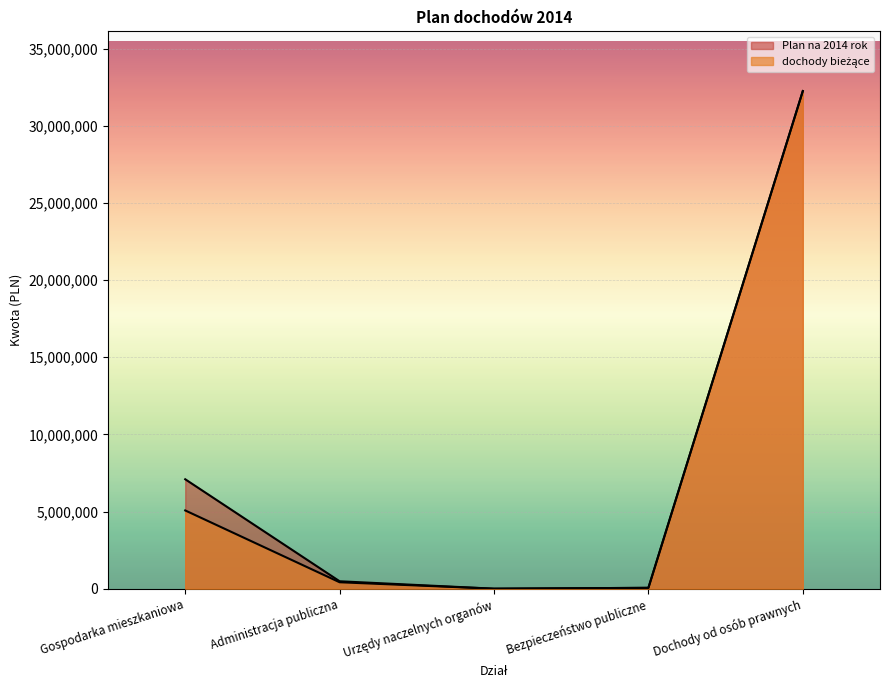

True or false: dochody bieżące has more than 0 interior local peaks.

False